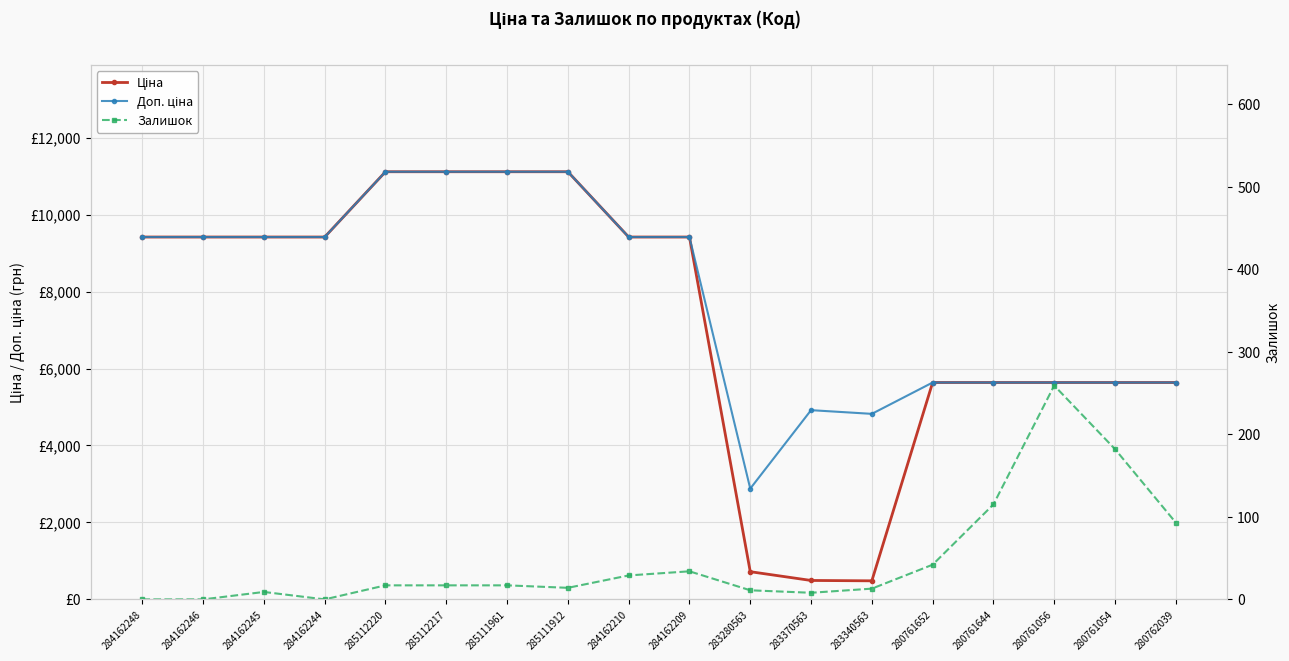

Reading left to right, list all the values displayed in this chart.

Ціна: 284162248=9416.9	284162246=9416.9	284162245=9416.9	284162244=9416.9	285112220=11113.6	285112217=11113.6	285111961=11113.6	285111912=11113.6	284162210=9416.9	284162209=9416.9	283280563=719.6	283370563=491.7	283340563=482.1	280761652=5636.0	280761644=5636.0	280761056=5636.0	280761054=5636.0	280762039=5636.0
Доп. ціна: 284162248=9416.9	284162246=9416.9	284162245=9416.9	284162244=9416.9	285112220=11113.6	285112217=11113.6	285111961=11113.6	285111912=11113.6	284162210=9416.9	284162209=9416.9	283280563=2878.5	283370563=4917.4	283340563=4821.4	280761652=5636.0	280761644=5636.0	280761056=5636.0	280761054=5636.0	280762039=5636.0
Залишок: 284162248=0.0	284162246=0.0	284162245=9.0	284162244=0.0	285112220=17.0	285112217=17.0	285111961=17.0	285111912=14.0	284162210=29.0	284162209=34.0	283280563=11.0	283370563=8.0	283340563=13.0	280761652=42.0	280761644=115.0	280761056=259.0	280761054=182.0	280762039=93.0